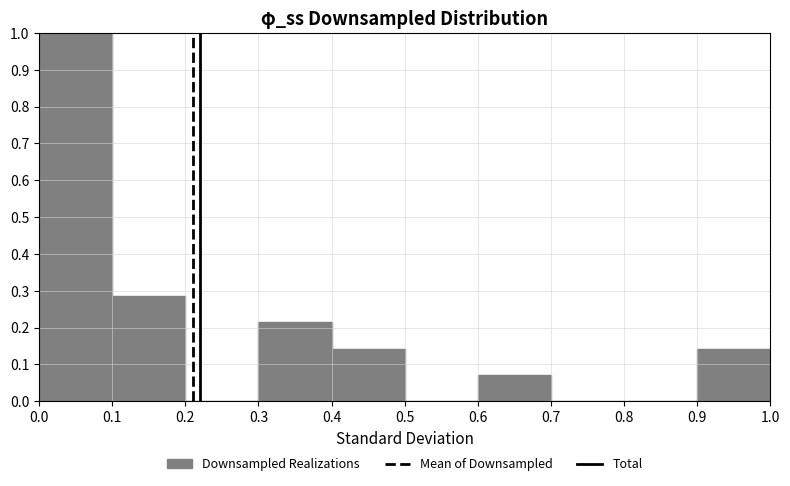

Reading left to right, list every bar in this chart as the range it spans on the x-axis followed by its height. The values are not printed on the chart, so give them approximately, as read against the axis.

0.0 to 0.1: 1.00
0.1 to 0.2: 0.29
0.2 to 0.3: 0
0.3 to 0.4: 0.21
0.4 to 0.5: 0.14
0.5 to 0.6: 0
0.6 to 0.7: 0.07
0.7 to 0.8: 0
0.8 to 0.9: 0
0.9 to 1.0: 0.14